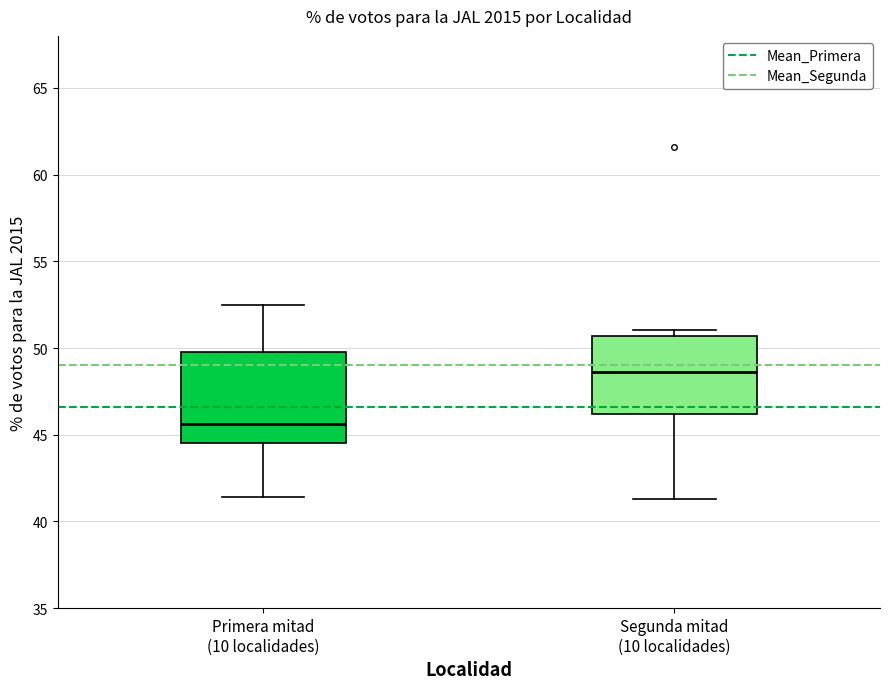

Where does the lower whisker of the box for Primera mitad (10 localidades) end on the y-axis? The values are not printed on the chart, so give them approximately, as read against the axis.

41.5